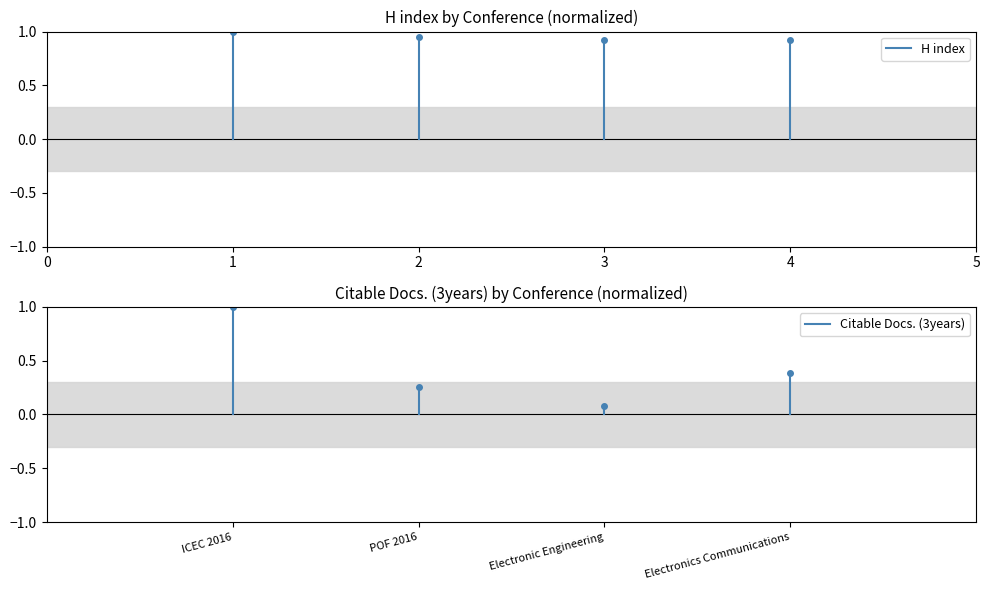

The value of Citable Docs. (3years) at ICEC 2016 is 0. True or false?

False